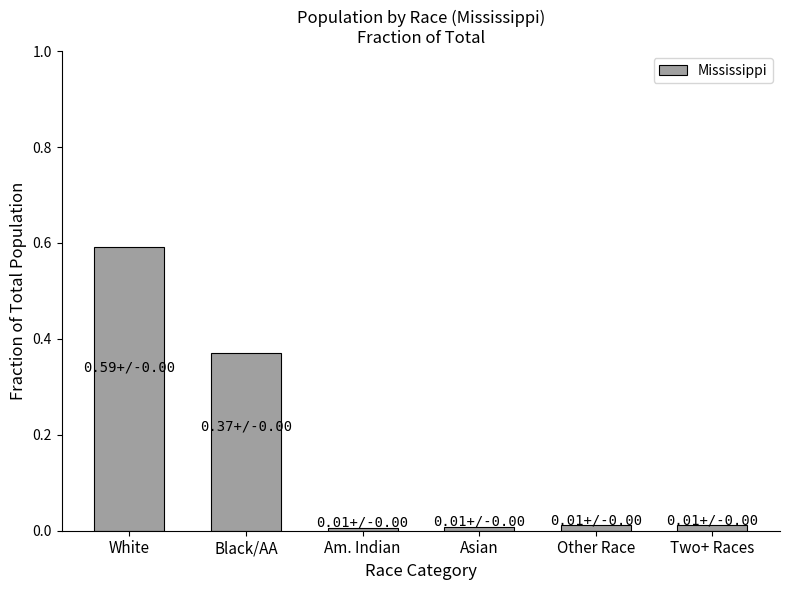

Which label corresponds to the largest value in the chart?

White